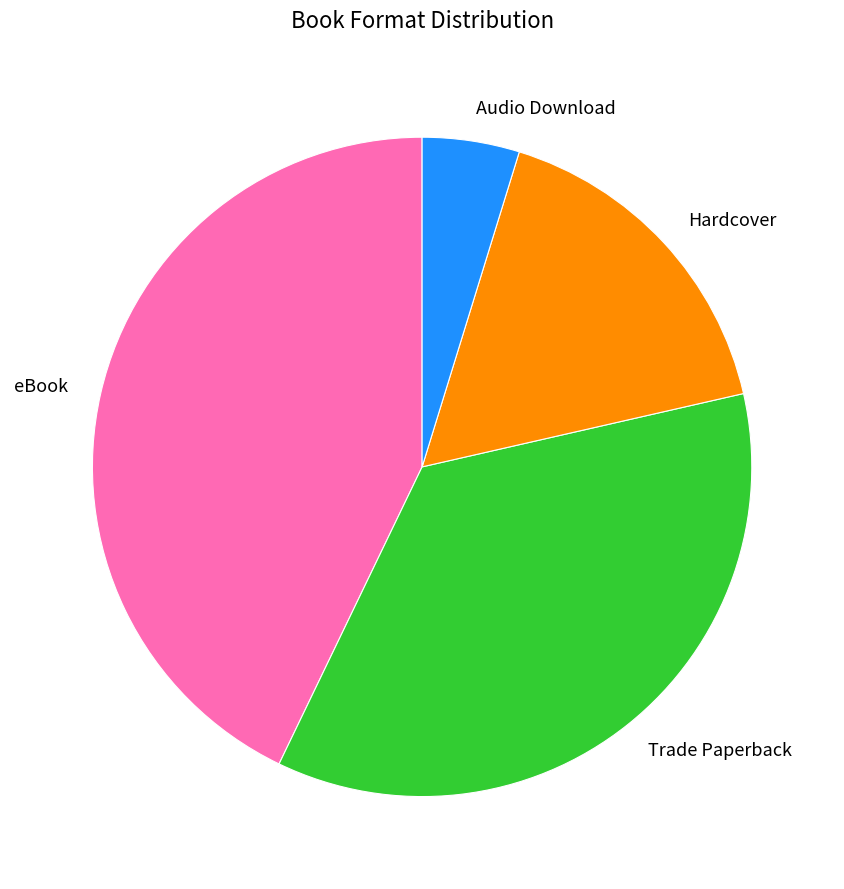

Which slice is the largest?

eBook